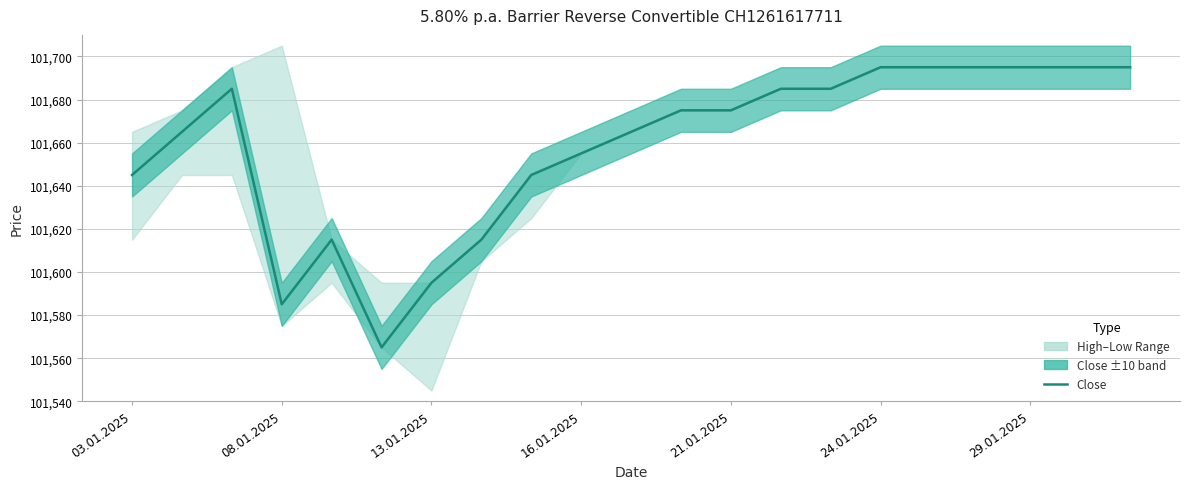

What is the average value?

101658